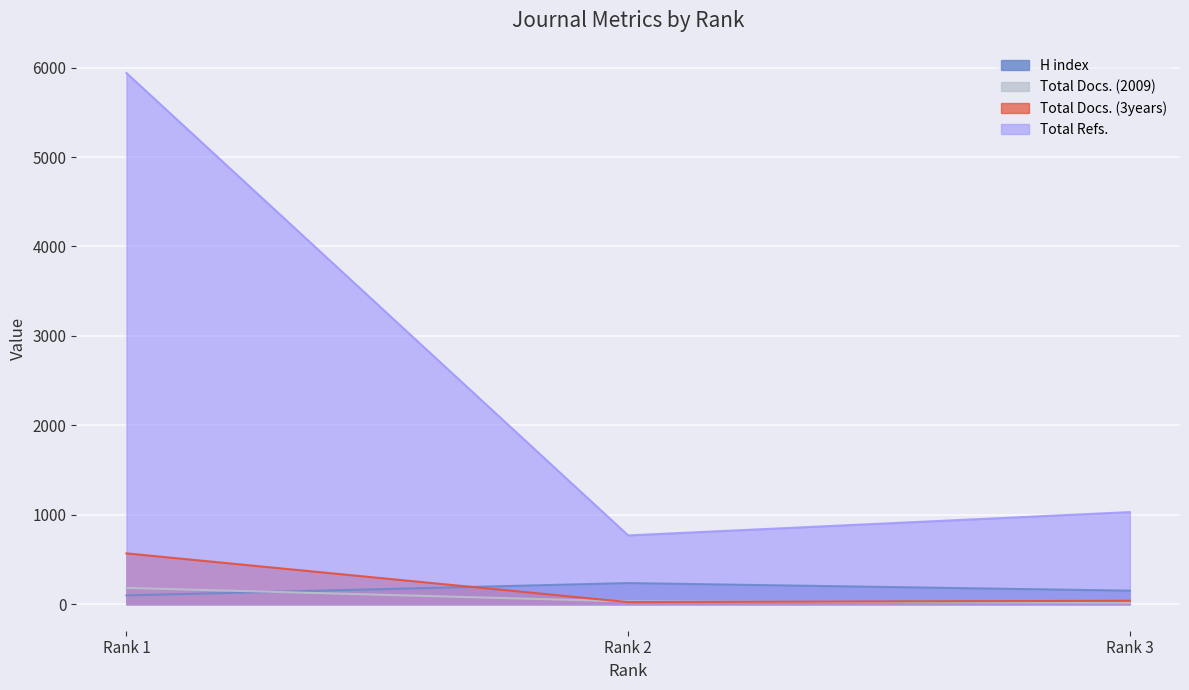

Which has a higher value, Rank 2 or Rank 3?

Rank 2